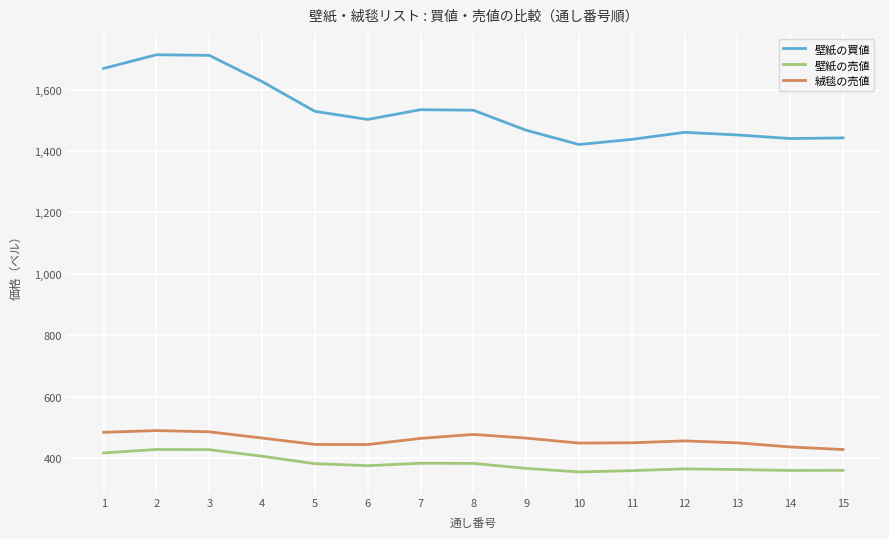

What is the greatest value displayed?

1713.2